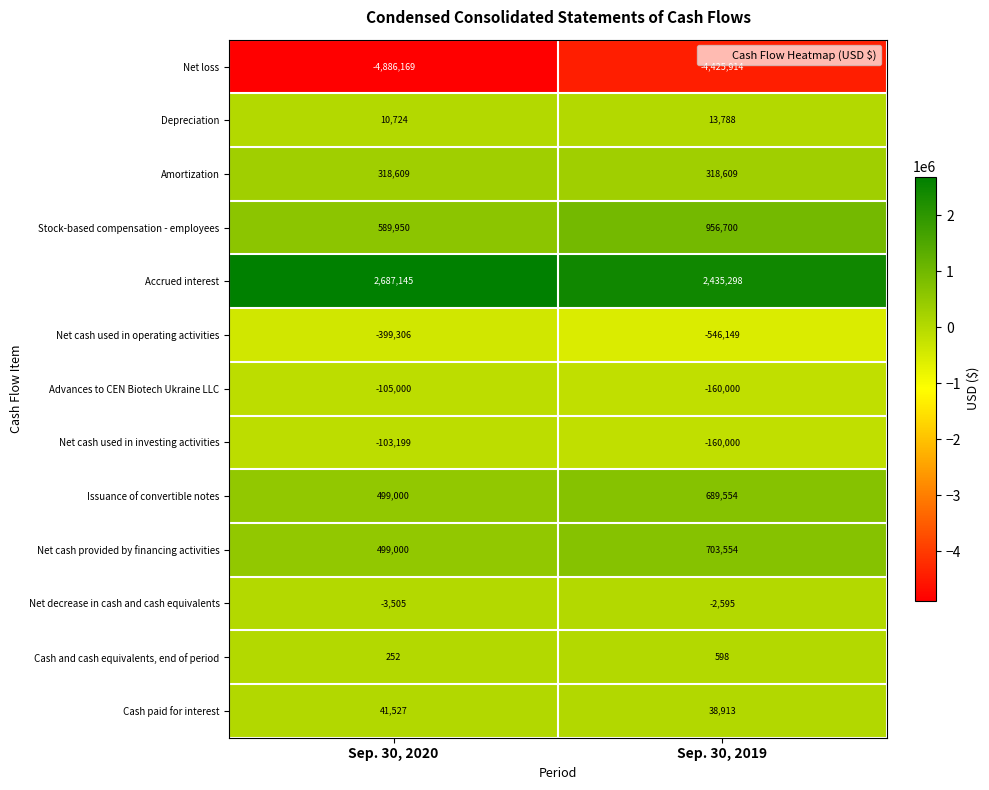

Rank the series by their maximum value, from highest to lowest.

Accrued interest, Stock-based compensation - employees, Net cash provided by financing activities, Issuance of convertible notes, Amortization, Cash paid for interest, Depreciation, Cash and cash equivalents, end of period, Net decrease in cash and cash equivalents, Net cash used in investing activities, Advances to CEN Biotech Ukraine LLC, Net cash used in operating activities, Net loss